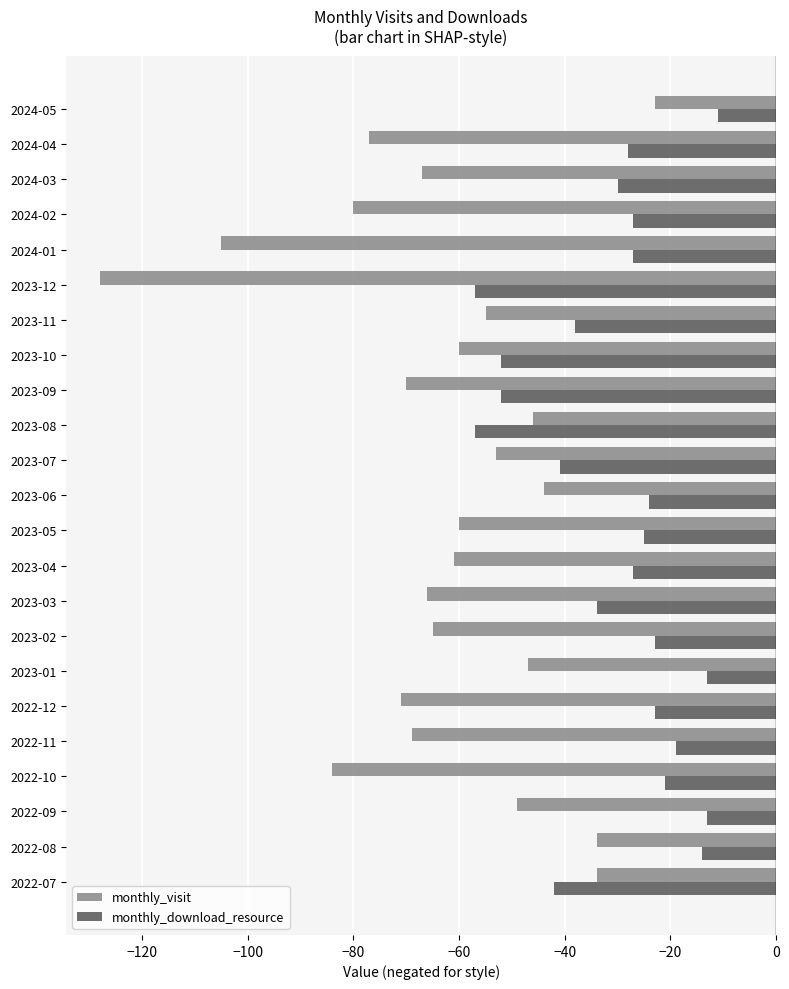

Which series has the largest total across all categories?

monthly_download_resource